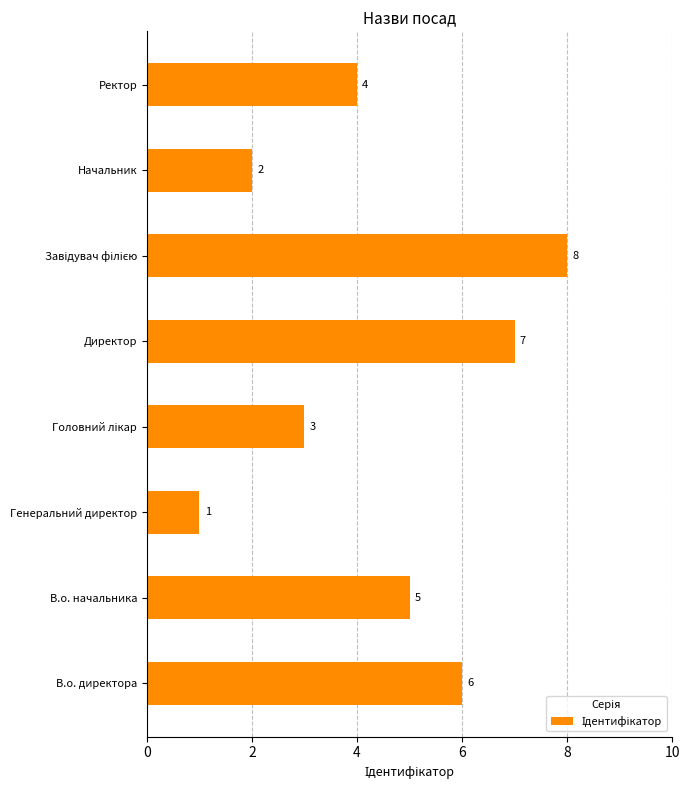

How many bars are there in total?

8